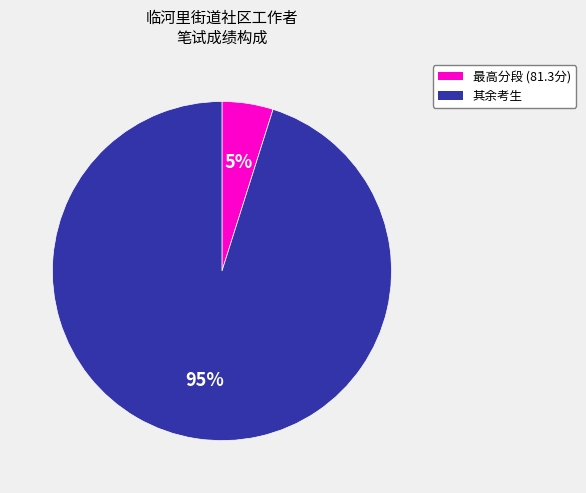

What is the smallest slice in the pie chart?

最高分段 (81.3分)